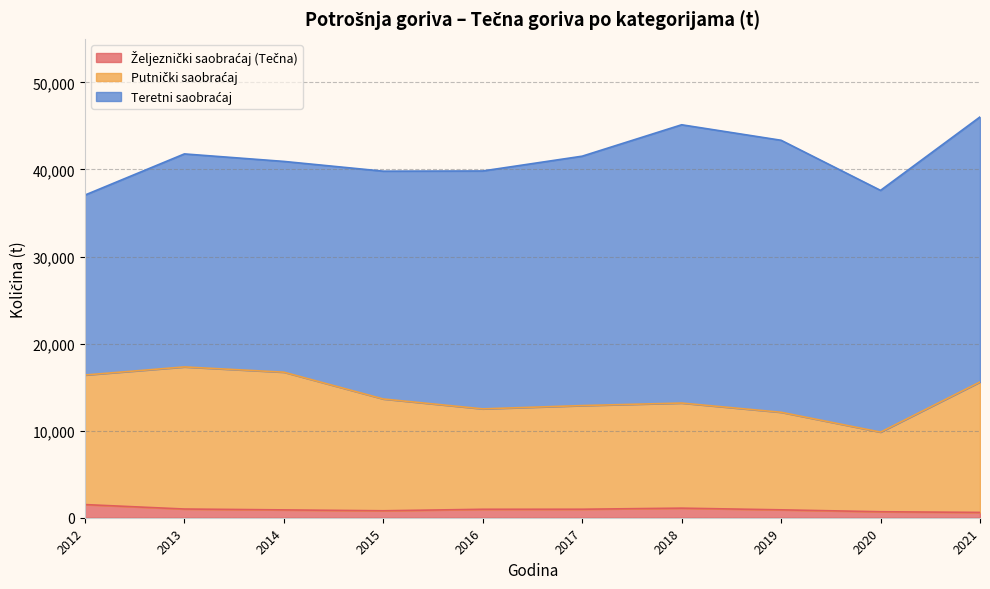

How many lines are shown in the chart?

3